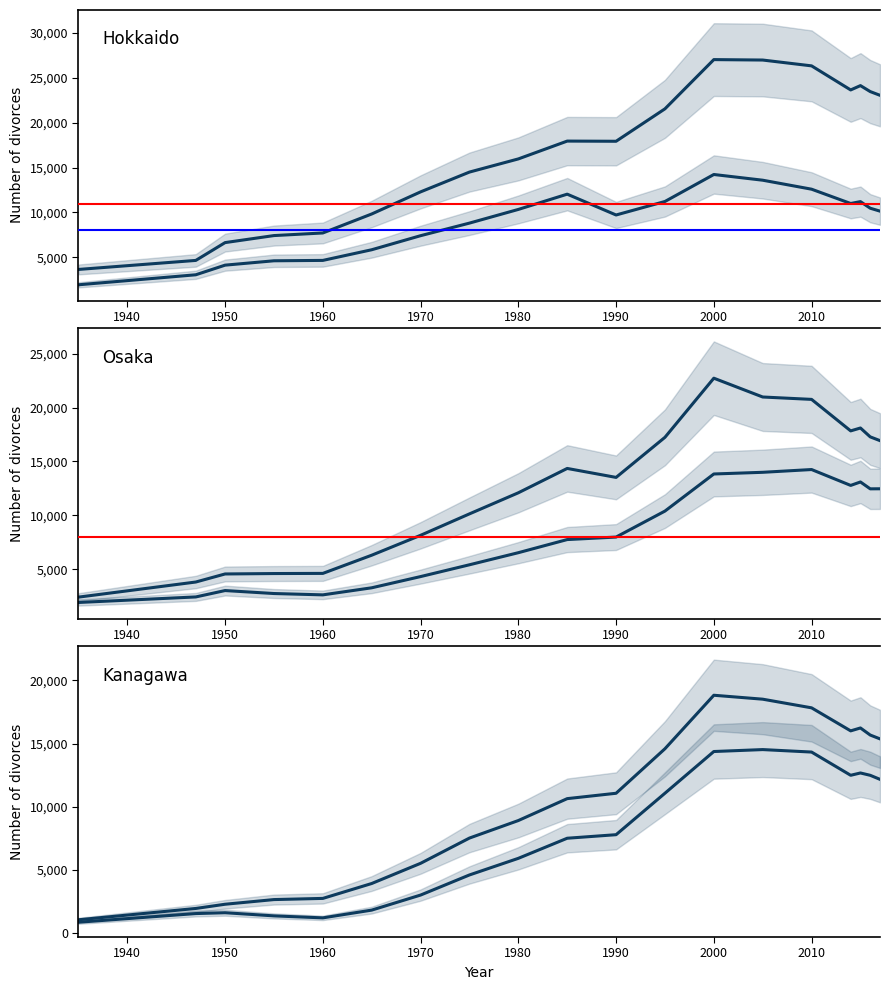

What is the total value across all series at 1990?

68013